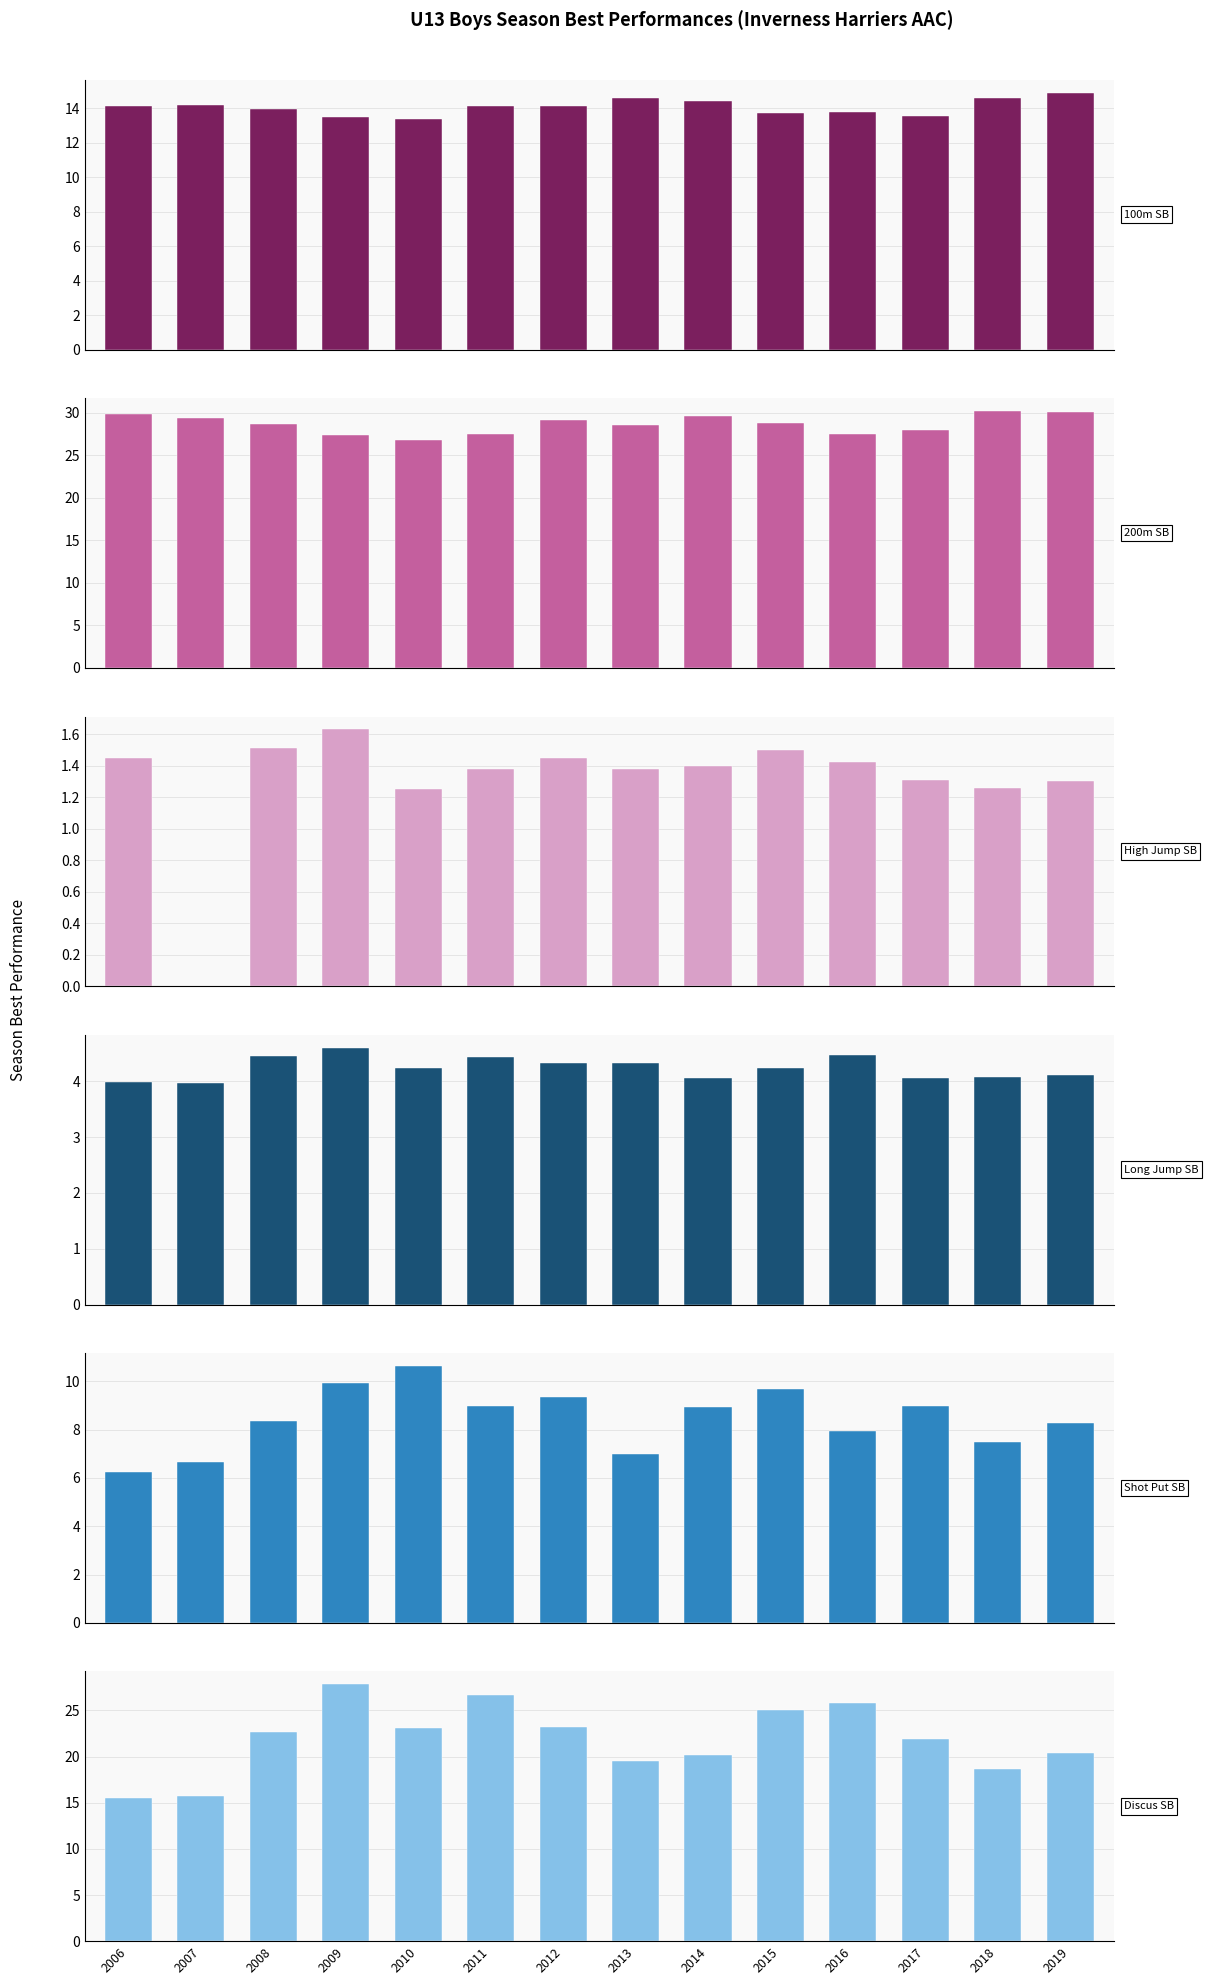

How many bars are there in each group?

6